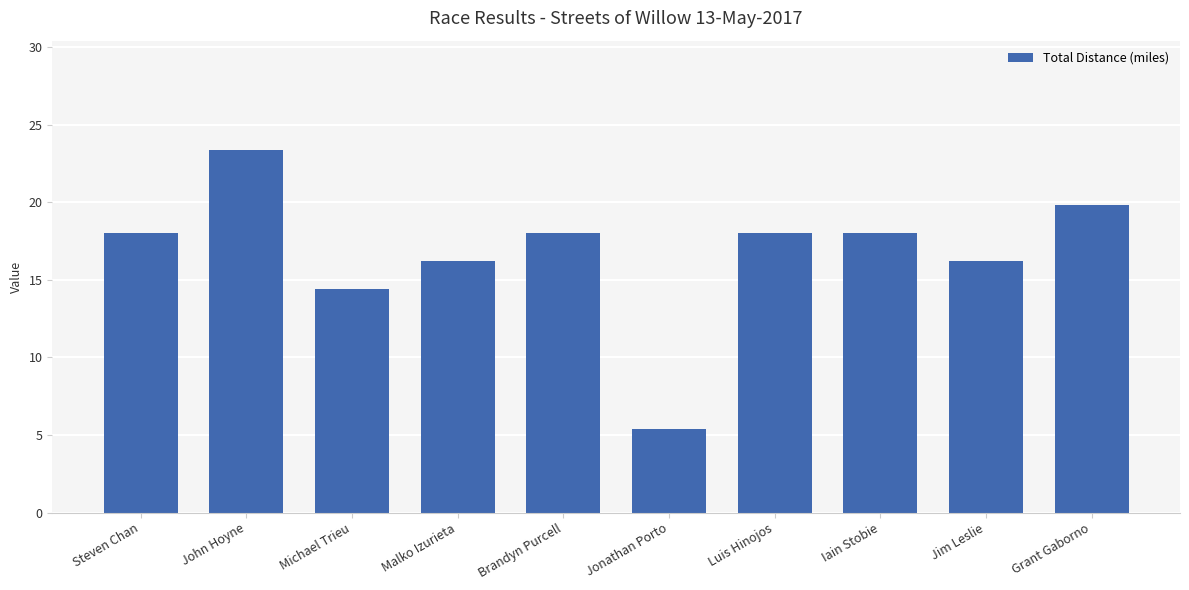

Count the number of data series in this chart.

1